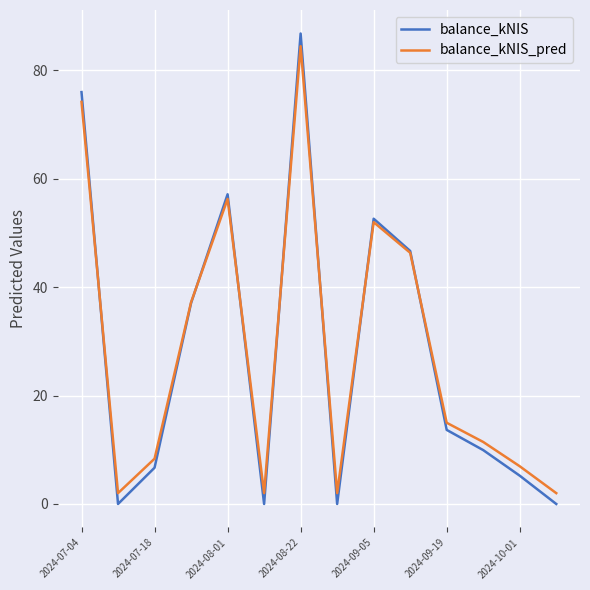

Which series has the largest range (max minus min)?

balance_kNIS